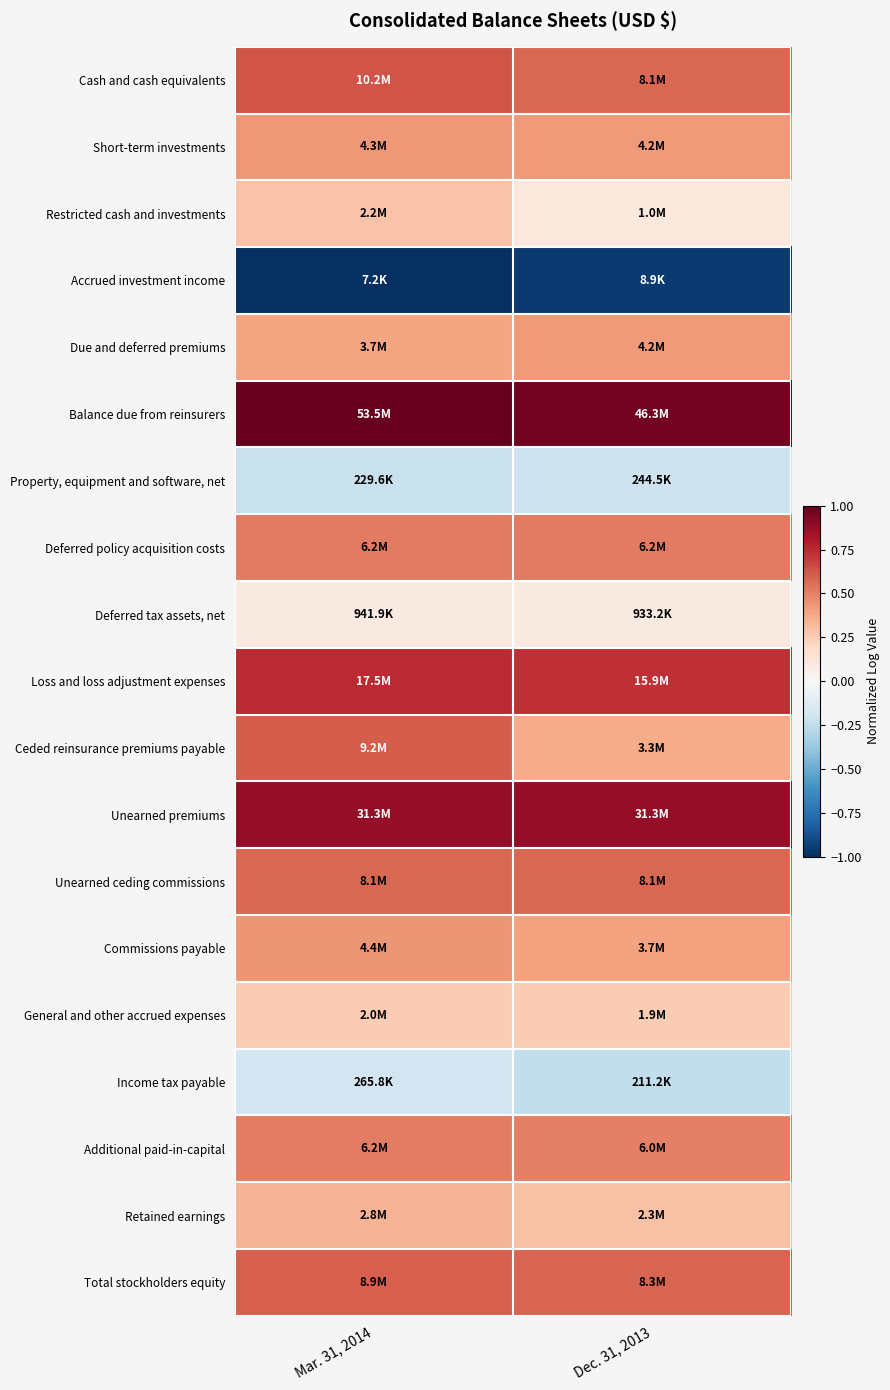

Reading right to left, list all the values displayed in this chart.

Cash and cash equivalents: Dec. 31, 2013=0.6	Mar. 31, 2014=0.6
Short-term investments: Dec. 31, 2013=0.4	Mar. 31, 2014=0.4
Restricted cash and investments: Dec. 31, 2013=0.1	Mar. 31, 2014=0.3
Accrued investment income: Dec. 31, 2013=-1.0	Mar. 31, 2014=-1.0
Due and deferred premiums: Dec. 31, 2013=0.4	Mar. 31, 2014=0.4
Balance due from reinsurers: Dec. 31, 2013=1.0	Mar. 31, 2014=1.0
Property, equipment and software, net: Dec. 31, 2013=-0.2	Mar. 31, 2014=-0.2
Deferred policy acquisition costs: Dec. 31, 2013=0.5	Mar. 31, 2014=0.5
Deferred tax assets, net: Dec. 31, 2013=0.1	Mar. 31, 2014=0.1
Loss and loss adjustment expenses: Dec. 31, 2013=0.7	Mar. 31, 2014=0.7
Ceded reinsurance premiums payable: Dec. 31, 2013=0.4	Mar. 31, 2014=0.6
Unearned premiums: Dec. 31, 2013=0.9	Mar. 31, 2014=0.9
Unearned ceding commissions: Dec. 31, 2013=0.6	Mar. 31, 2014=0.6
Commissions payable: Dec. 31, 2013=0.4	Mar. 31, 2014=0.4
General and other accrued expenses: Dec. 31, 2013=0.3	Mar. 31, 2014=0.3
Income tax payable: Dec. 31, 2013=-0.2	Mar. 31, 2014=-0.2
Additional paid-in-capital: Dec. 31, 2013=0.5	Mar. 31, 2014=0.5
Retained earnings: Dec. 31, 2013=0.3	Mar. 31, 2014=0.3
Total stockholders equity: Dec. 31, 2013=0.6	Mar. 31, 2014=0.6